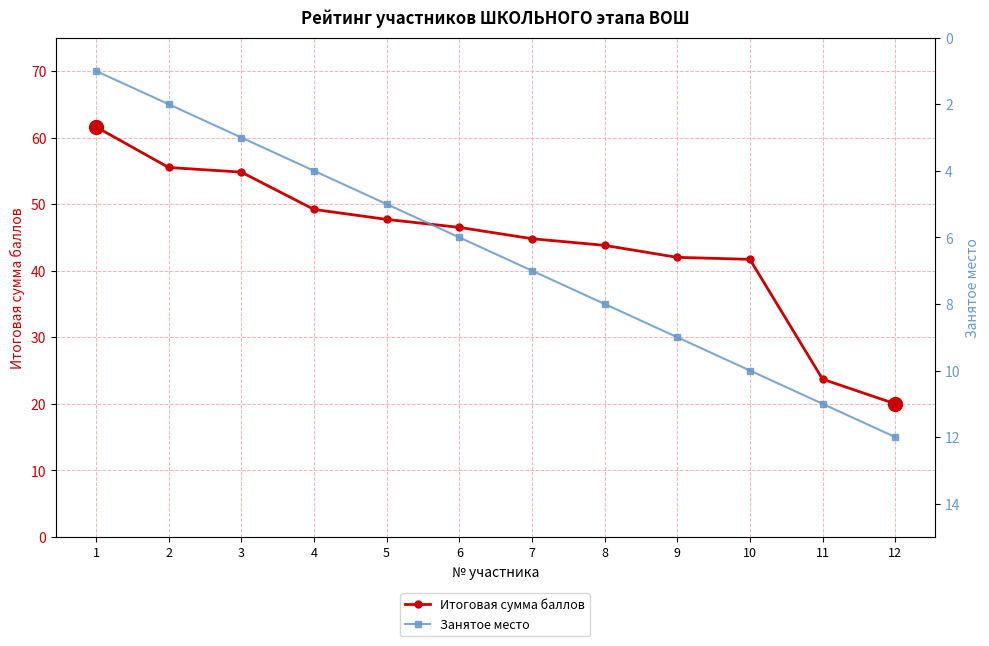

Rank the series at 9 from highest to lowest value.

Итоговая сумма баллов, Занятое место